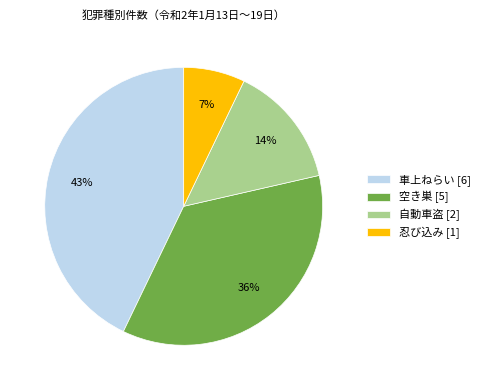

To the nearest percent, what percentage of the pie is 忍び込み?

7%